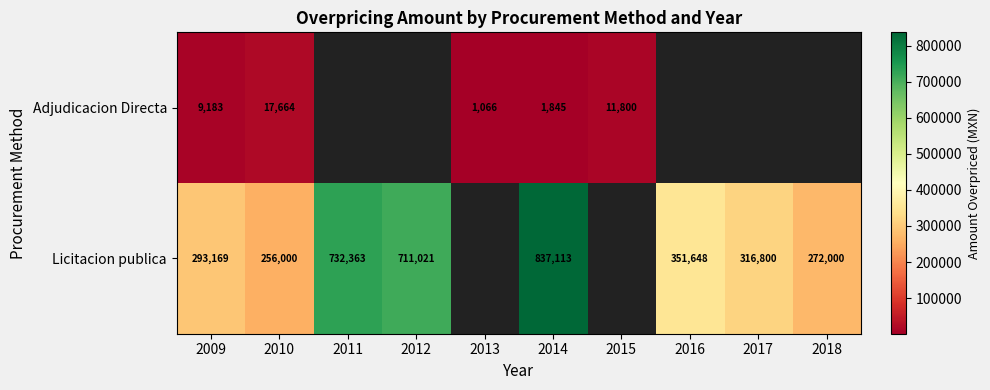

What is the difference between the maximum and minimum values in the Adjudicacion Directa series?

16598.1